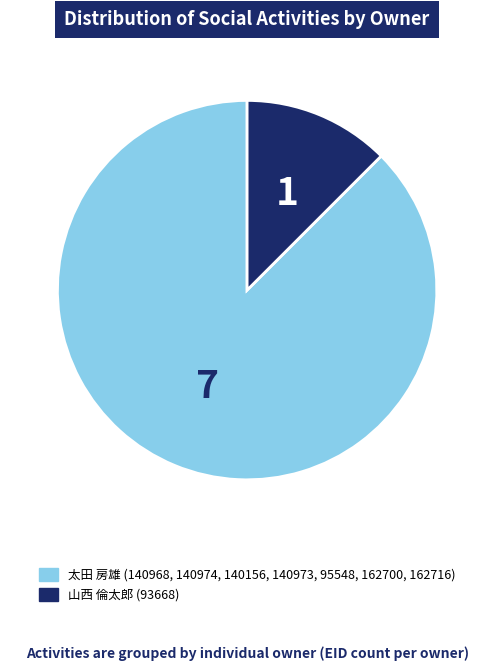

Is there any slice that represents more than half of the pie?

Yes